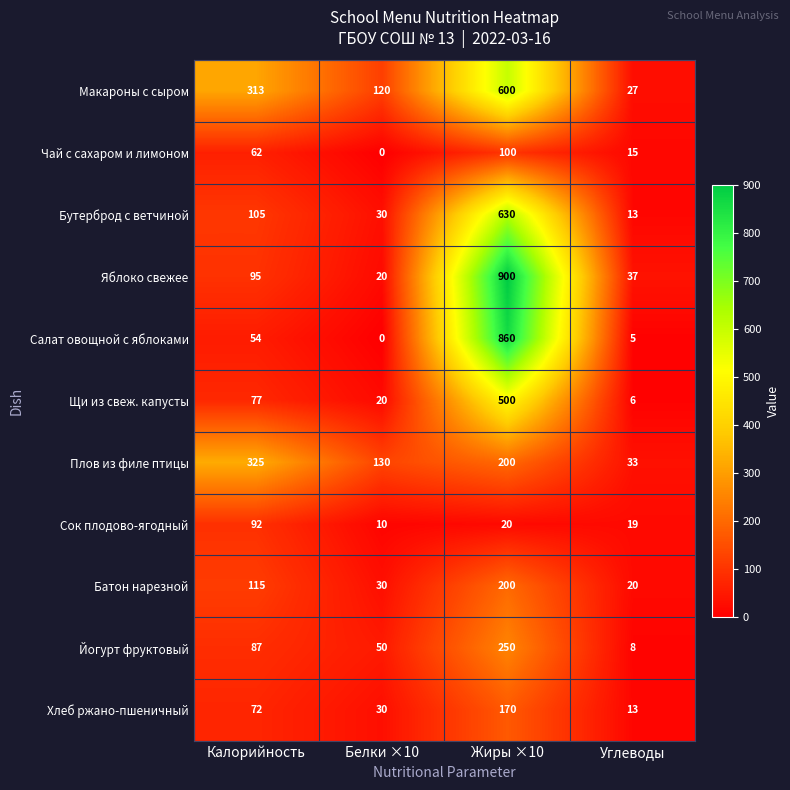

True or false: Плов из филе птицы has a value of 33 at Углеводы.

True